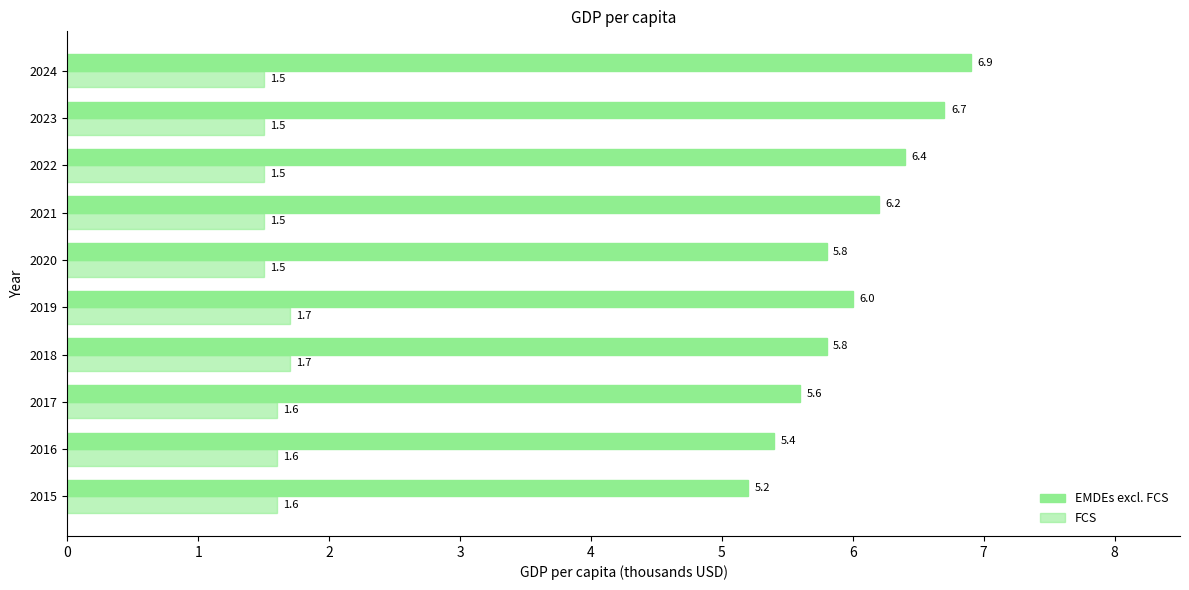

Reading left to right, extract all data points from this chart.

EMDEs excl. FCS: 5.2	5.4	5.6	5.8	6.0	5.8	6.2	6.4	6.7	6.9
FCS: 1.6	1.6	1.6	1.7	1.7	1.5	1.5	1.5	1.5	1.5